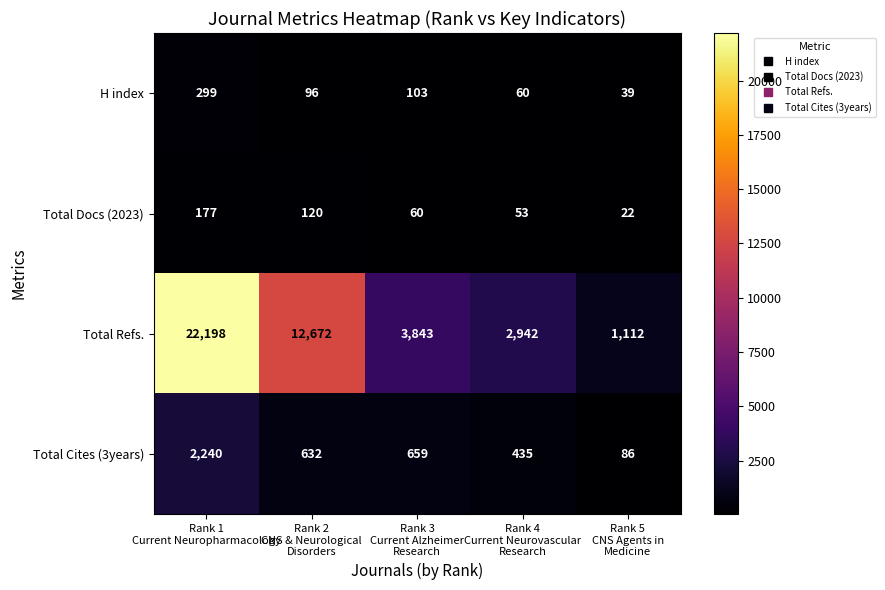

Which series has the largest total across all categories?

Total Refs.